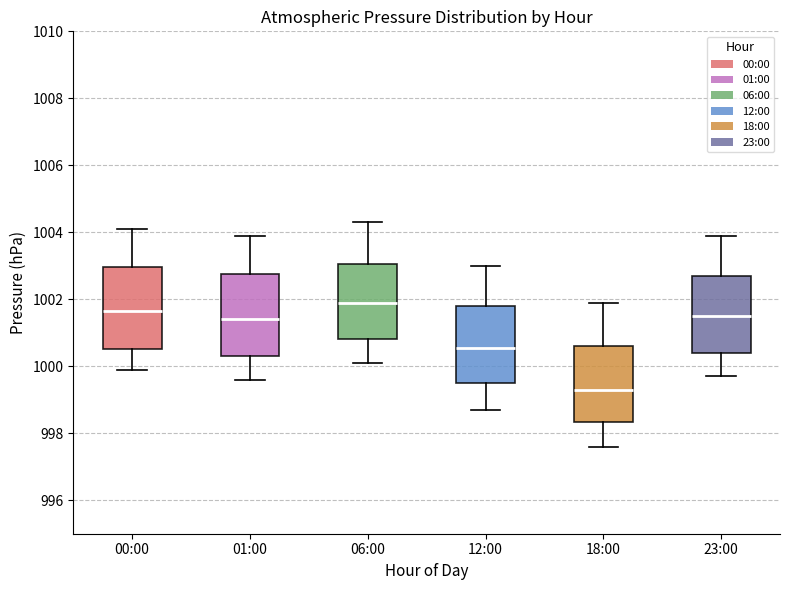

Where does the upper whisker of the box for 06:00 end on the y-axis? The values are not printed on the chart, so give them approximately, as read against the axis.

1004.4